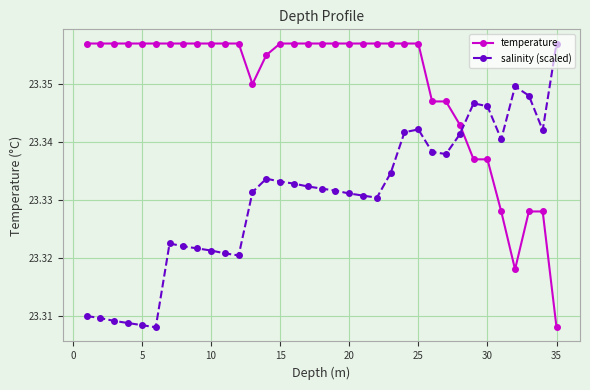

Which series has the largest total across all categories?

temperature